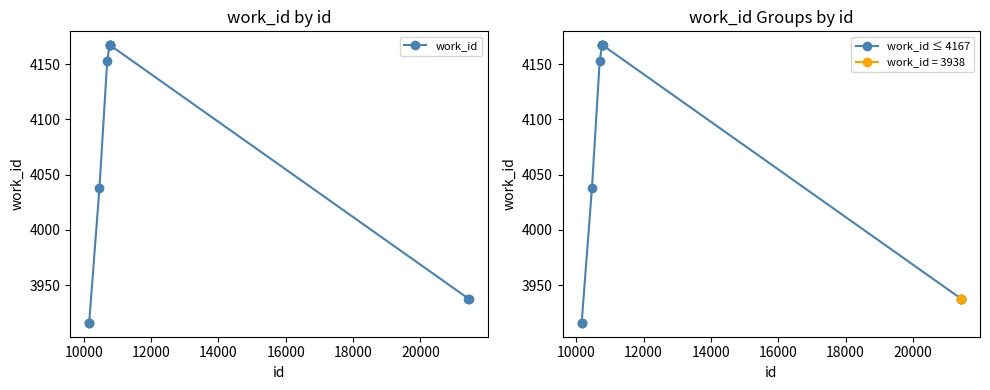

What is the average value of the work_id series?

4057